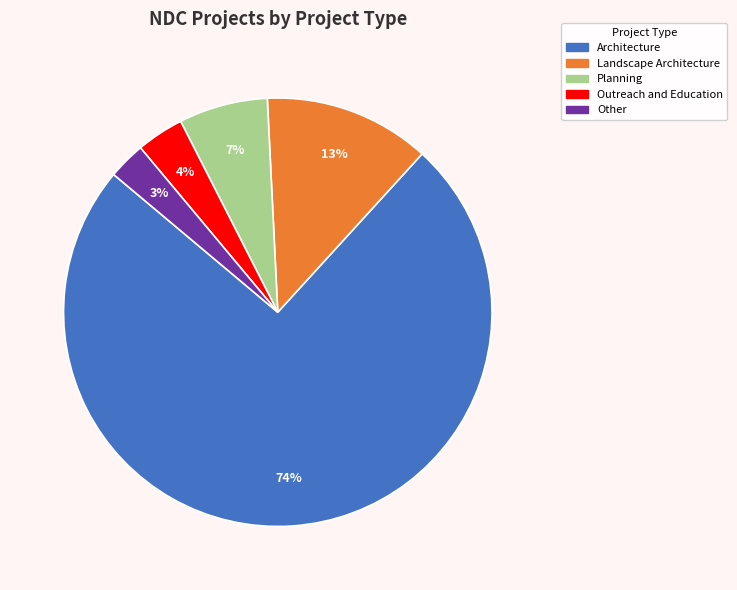

To the nearest percent, what is the difference between the Landscape Architecture and Other slice percentages?

10%